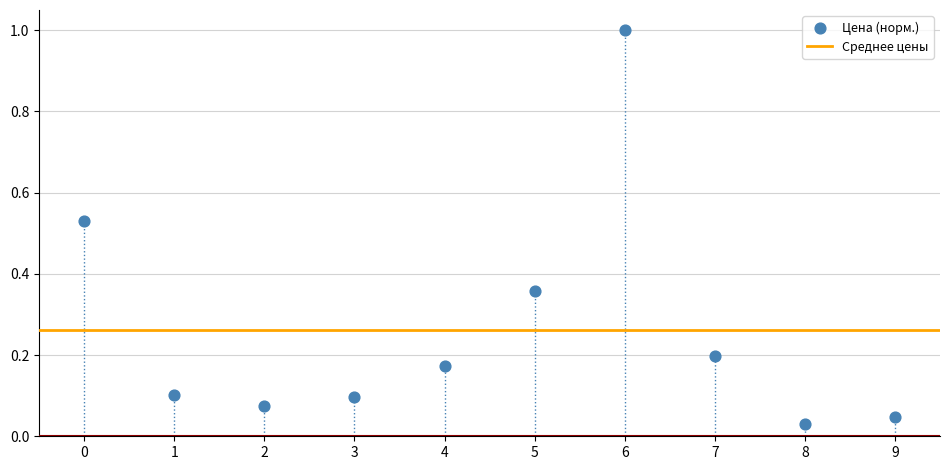

What is the range of Y values (max minus min)?

1.0